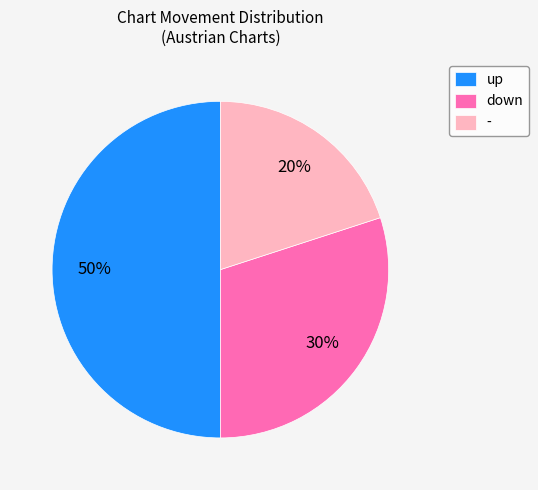

To the nearest percent, what portion does up represent?

50%